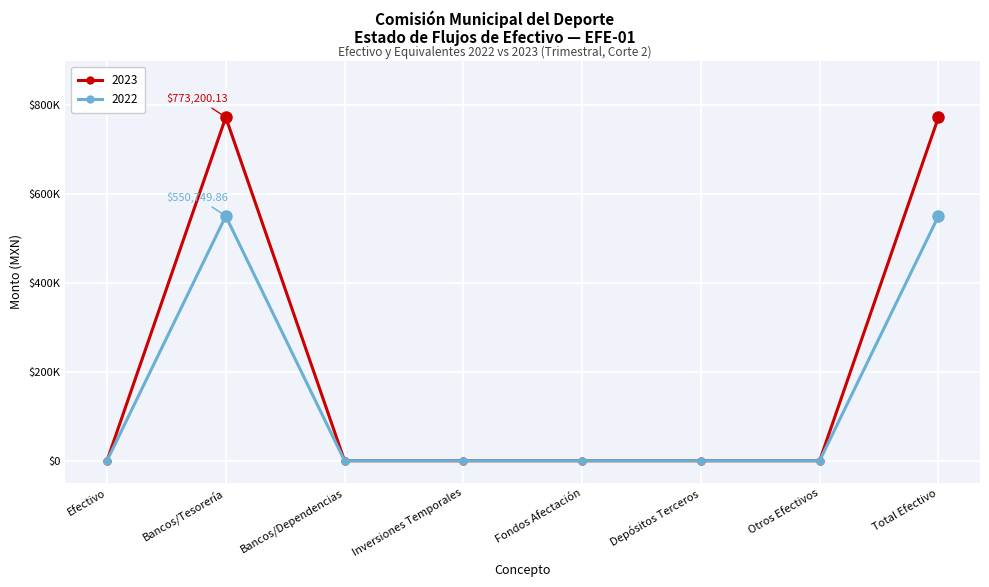

What are all the series names shown in the legend?

2023, 2022